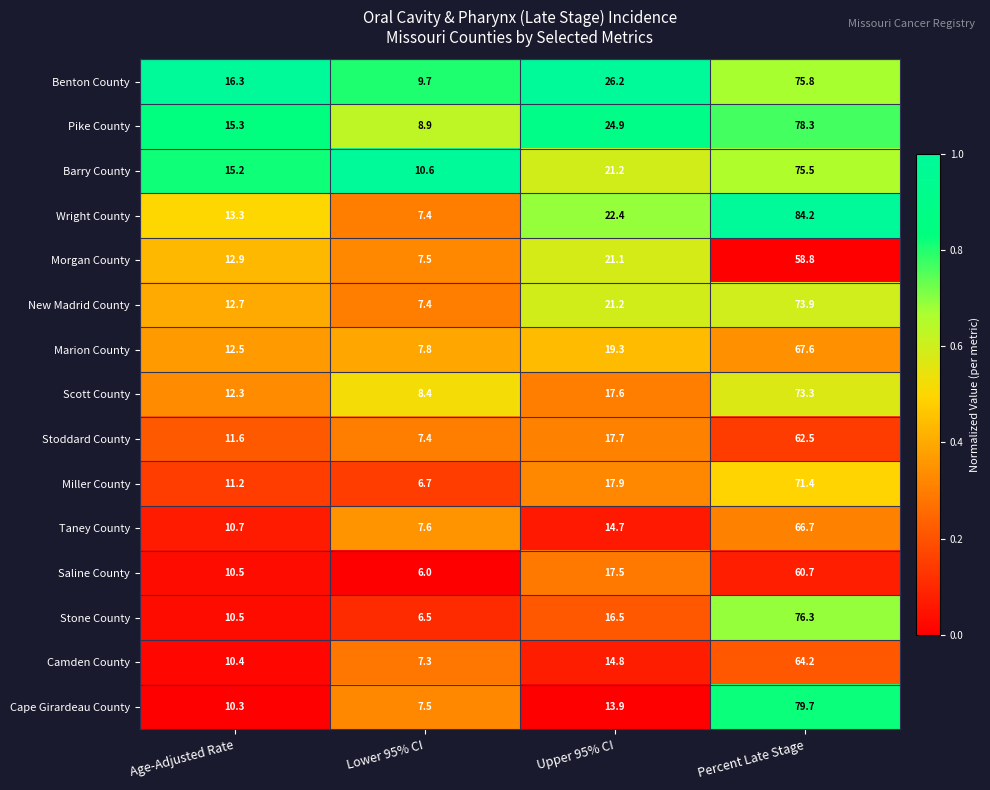

At which category is the sum across all series the highest?

Percent Late Stage